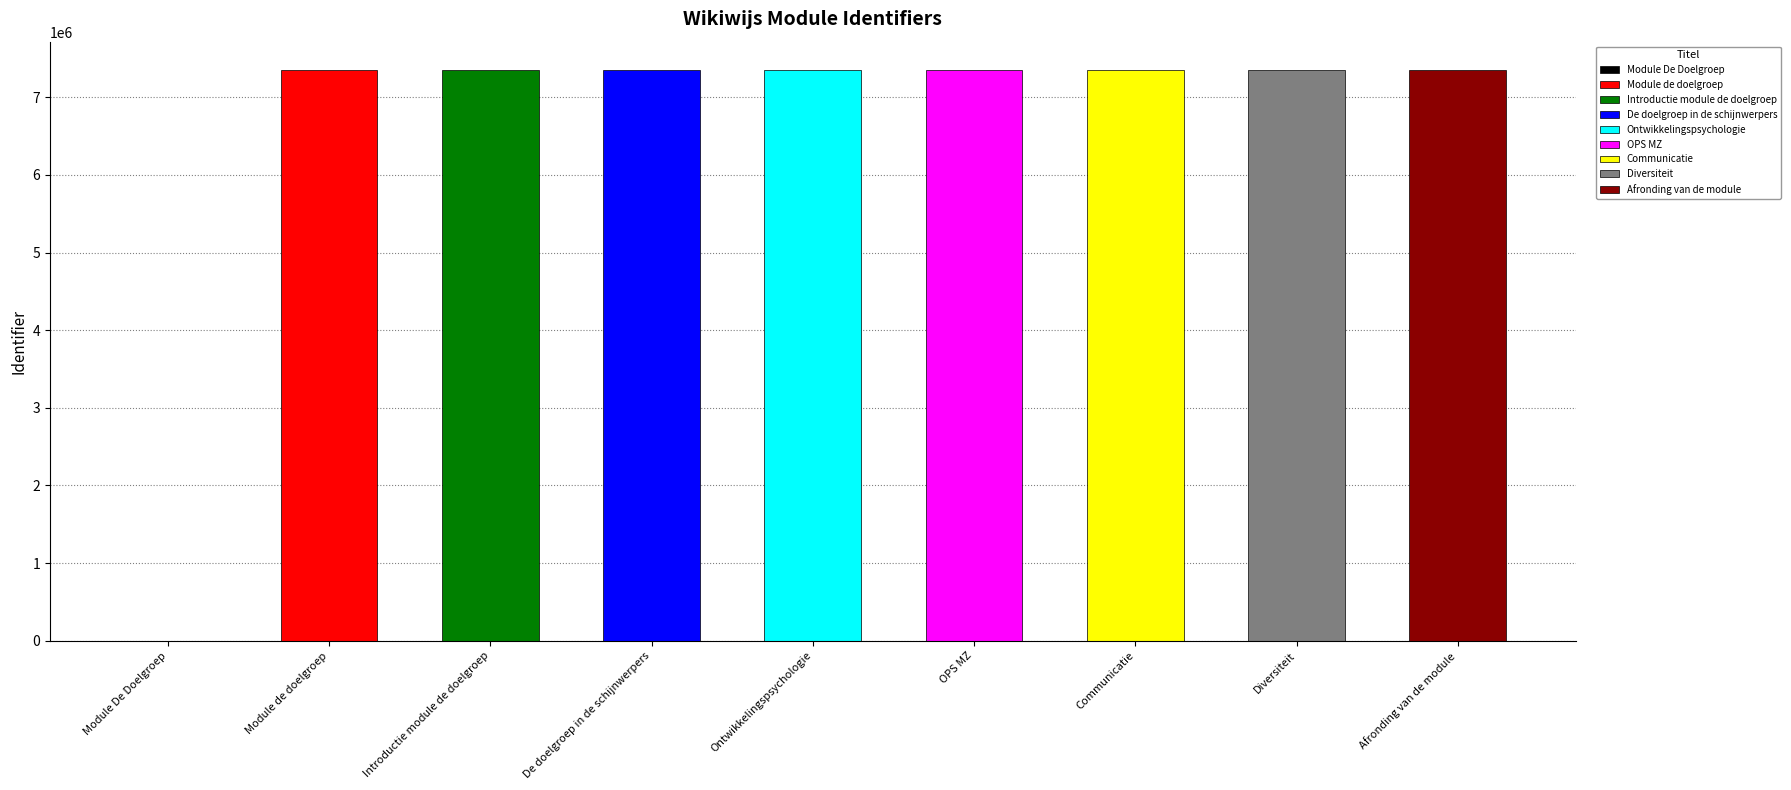

List the labels in order of value, largest first.

Afronding van de module, Diversiteit, Communicatie, OPS MZ, Ontwikkelingspsychologie, De doelgroep in de schijnwerpers, Introductie module de doelgroep, Module de doelgroep, Module De Doelgroep